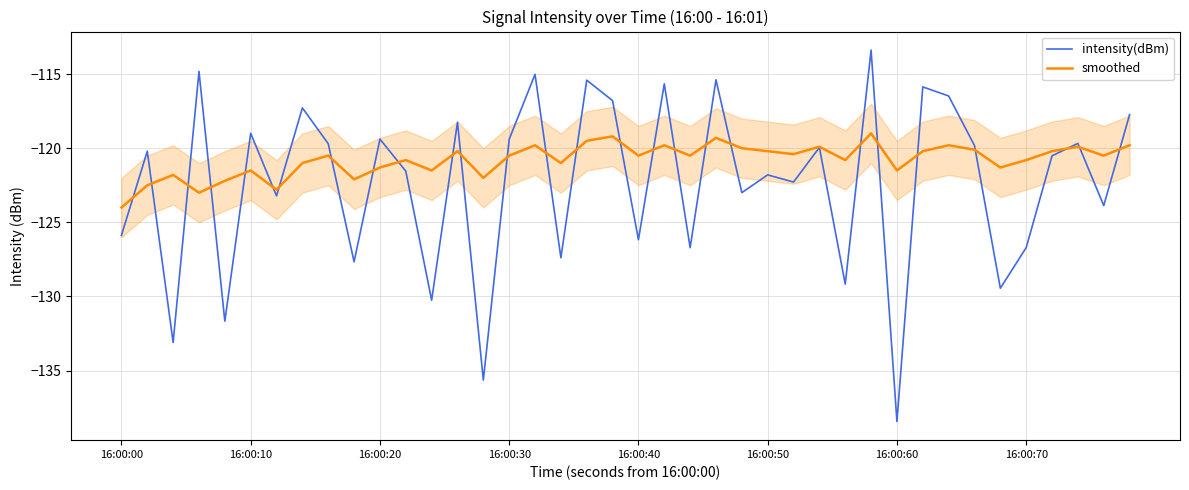

Which series has the largest total across all categories?

smoothed